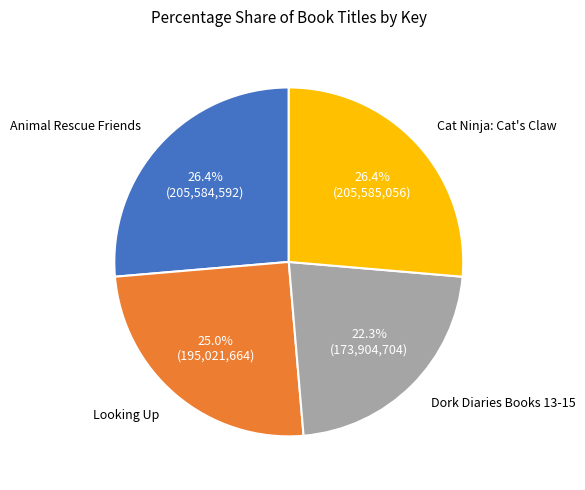

Does any single category account for the majority?

No